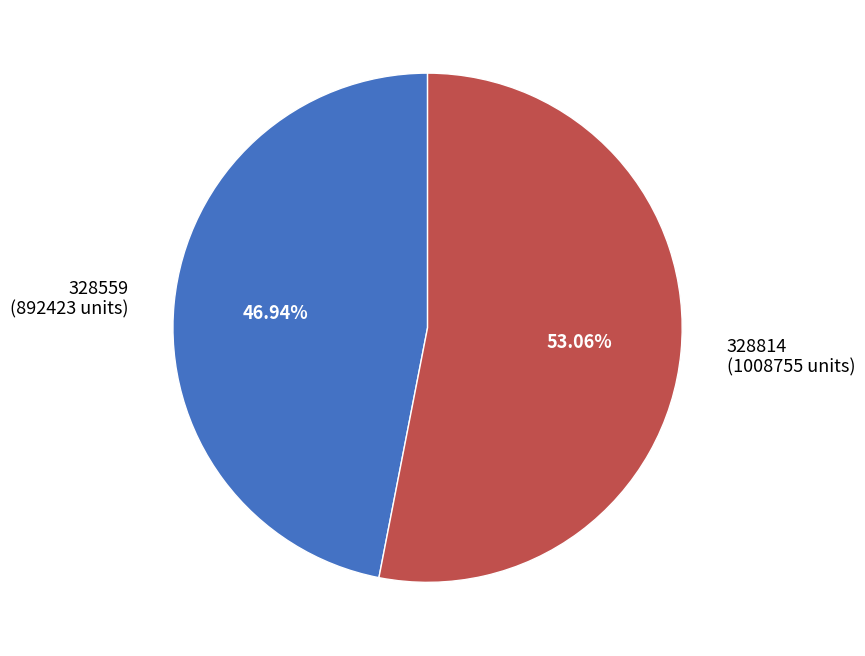

What is the largest slice in the pie chart?

328814